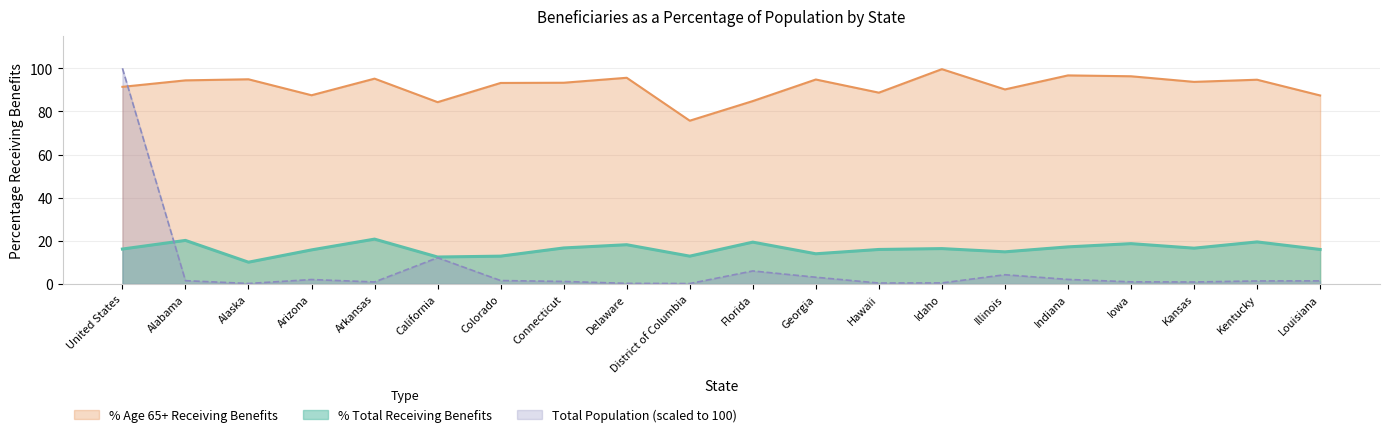

True or false: % Age 65+ Receiving Benefits and % Total Receiving Benefits cross at least once.

False